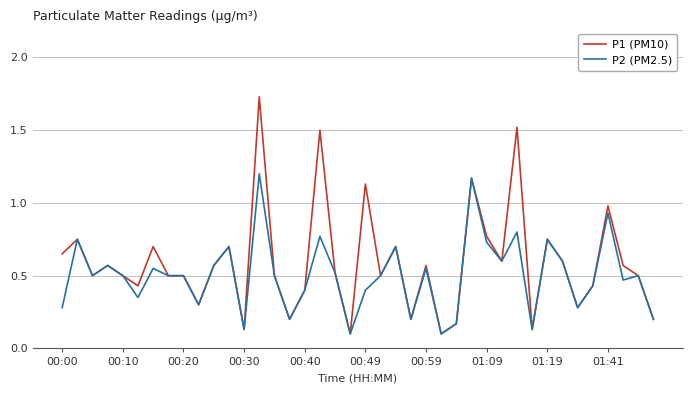

Rank the series by their maximum value, from lowest to highest.

P2 (PM2.5), P1 (PM10)